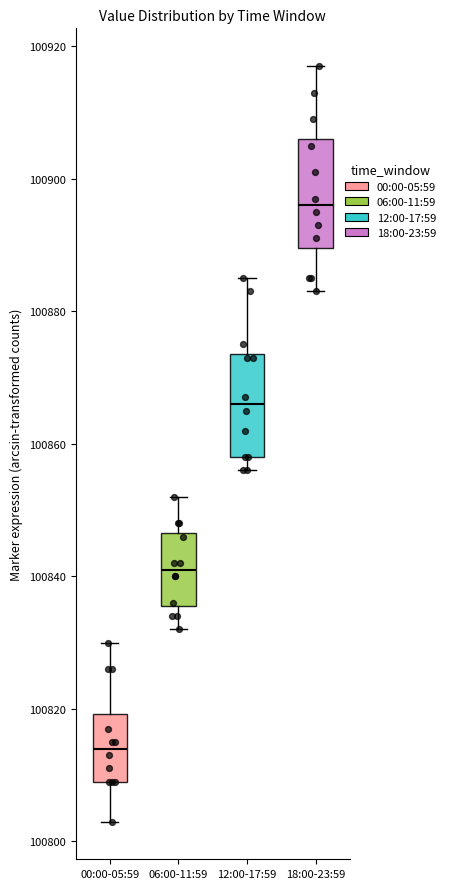

Reading left to right, read every box against the y-axis: the position of its median line, the range the box covers, and the ends of its whiskers. The values are not printed on the chart, so give them approximately, as read against the axis.

00:00-05:59: median 100814, box 100810 to 100820, whiskers 100804 to 100830
06:00-11:59: median 100842, box 100836 to 100846, whiskers 100832 to 100852
12:00-17:59: median 100866, box 100858 to 100874, whiskers 100856 to 100886
18:00-23:59: median 100896, box 100890 to 100906, whiskers 100884 to 100918